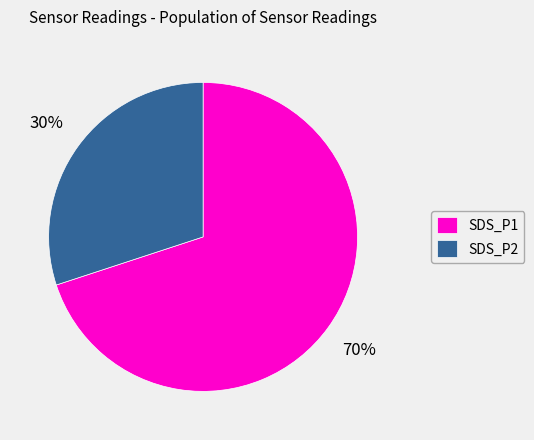

Is there a majority slice in this chart?

Yes